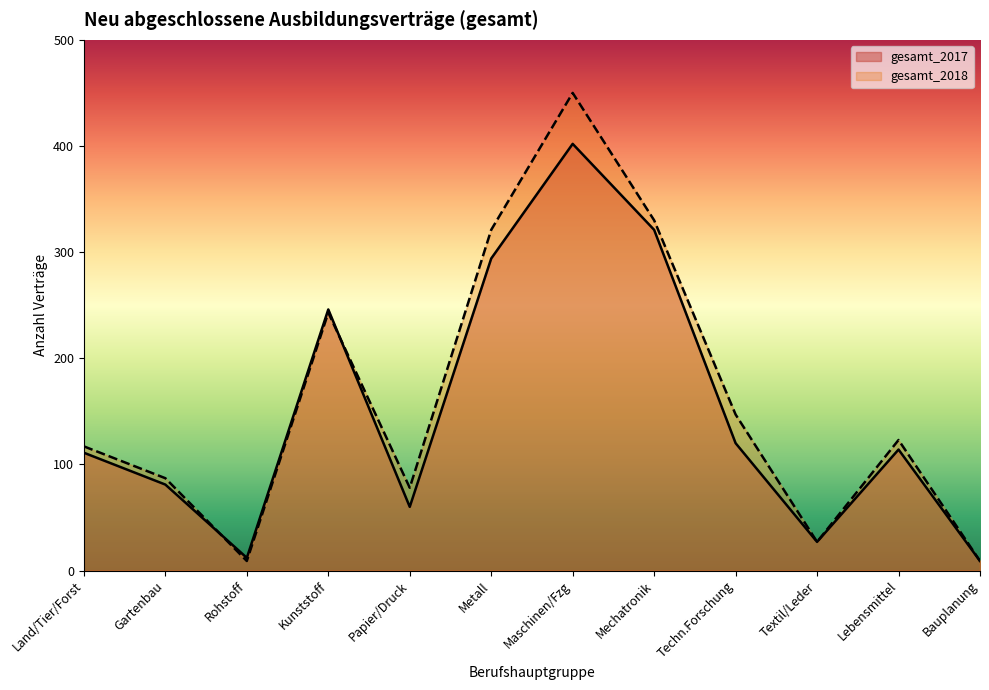

How many data points in gesamt_2018 are above 123?

5